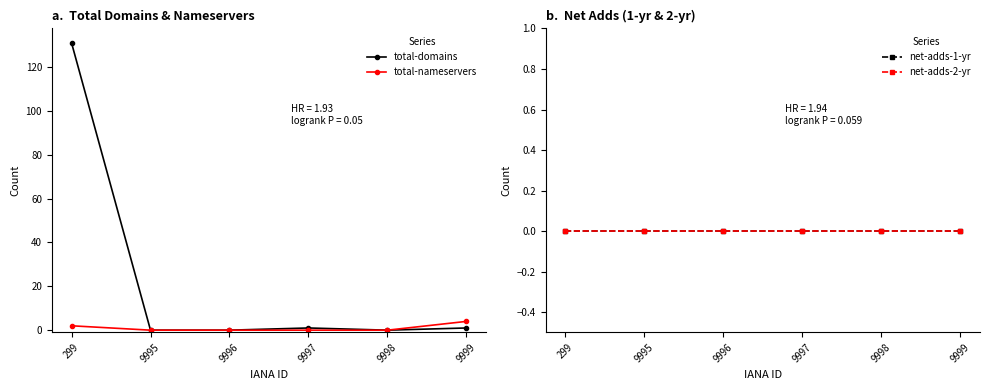

True or false: total-nameservers and net-adds-1-yr cross at least once.

False